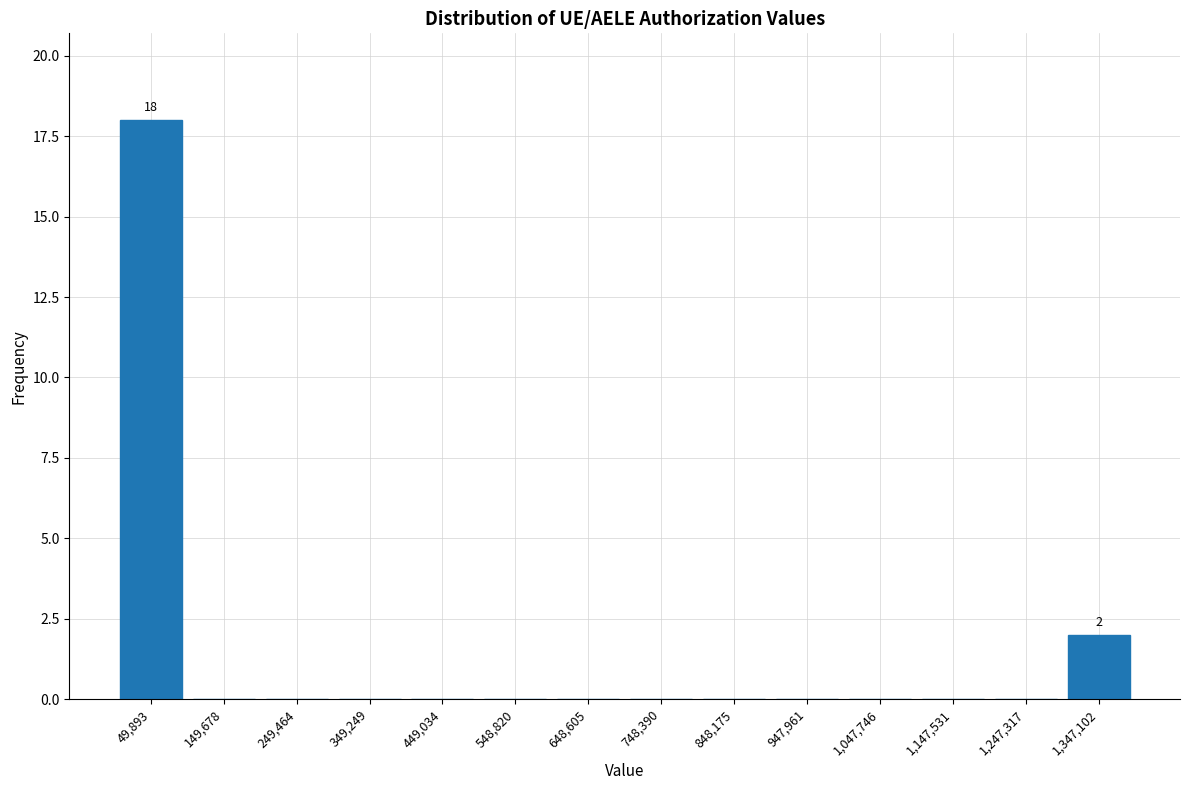

Over which range of the x-axis is the bar tallest?

0 to 100000